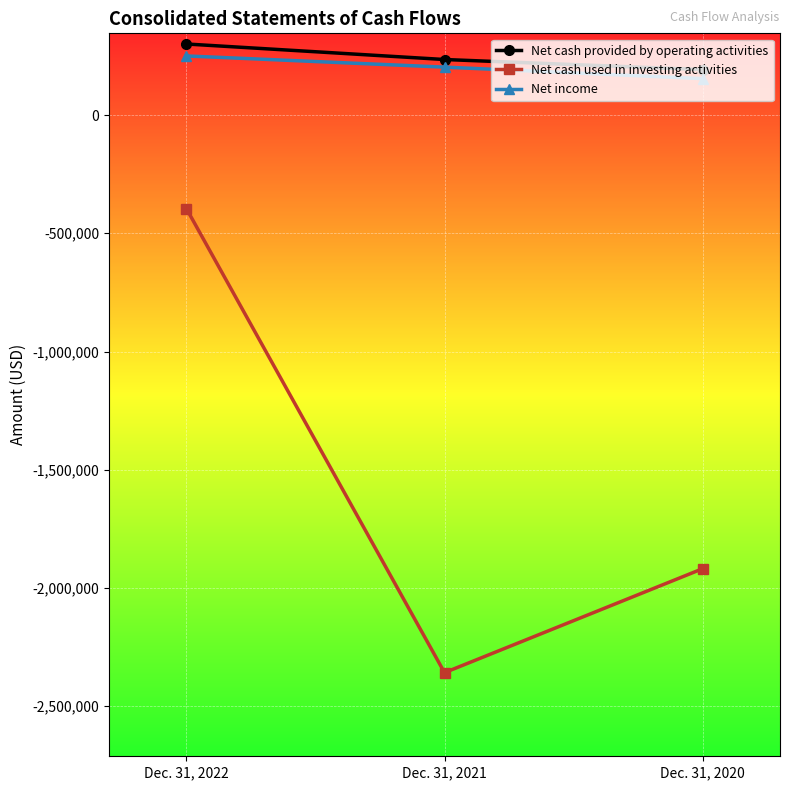

Which series has the widest spread of values?

Net cash used in investing activities